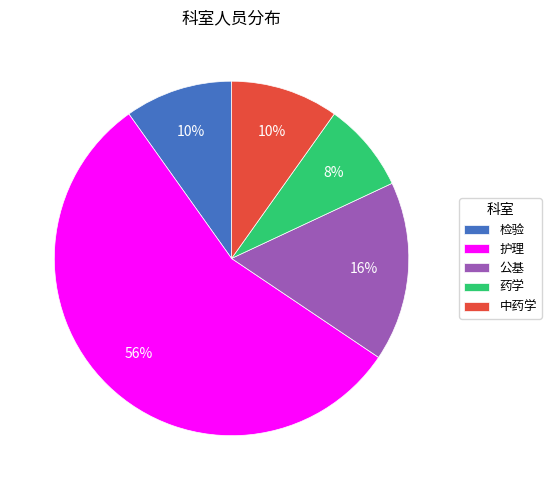

To the nearest percent, what is the average slice percentage?

20%